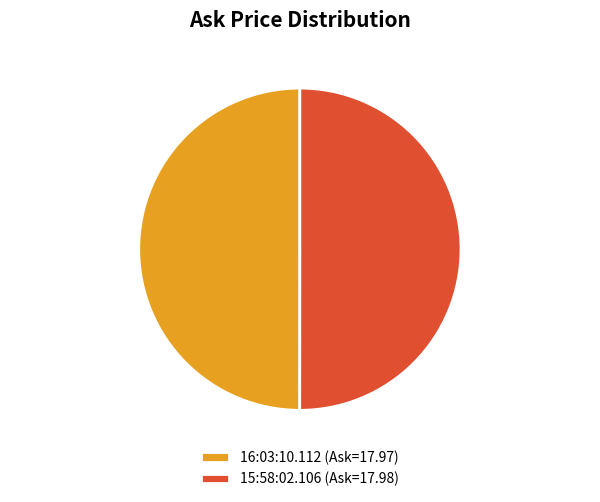

Is the sum of 16:03:10.112 and 15:58:02.106 greater than half?

Yes